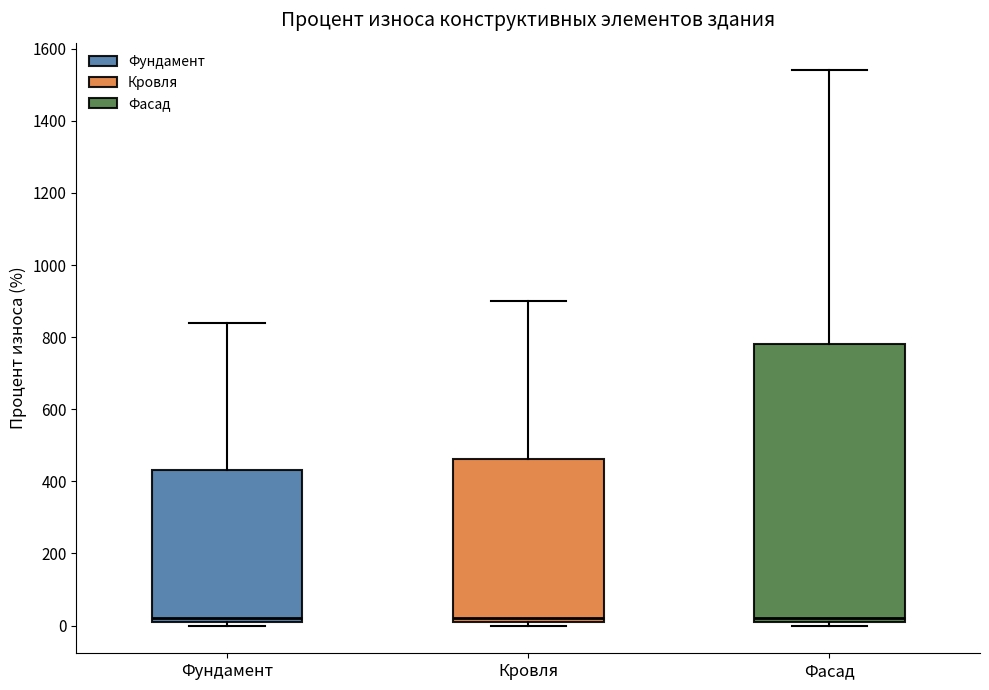

Reading left to right, transcribe this box plot: for each box, give where its median line is, the range the box spans, and where its two whiskers end, as read against the y-axis. The values are not printed on the chart, so give them approximately, as read against the axis.

Фундамент: median 20 (just above the box's lower edge), box 20 to 440, whiskers 0 to 840
Кровля: median 20 (just above the box's lower edge), box 20 to 460, whiskers 0 to 900
Фасад: median 20 (just above the box's lower edge), box 20 to 780, whiskers 0 to 1540